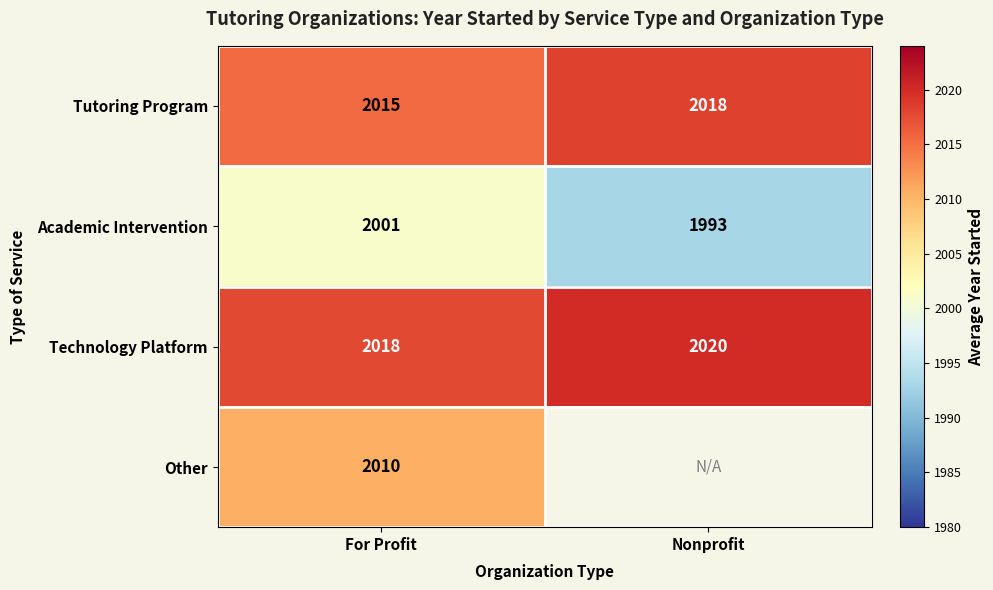

What is the average value of the Academic Intervention series?

1997.0